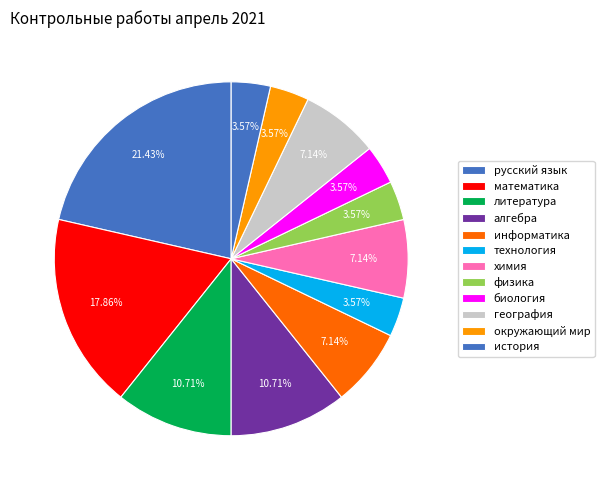

How many segments does this pie chart have?

12